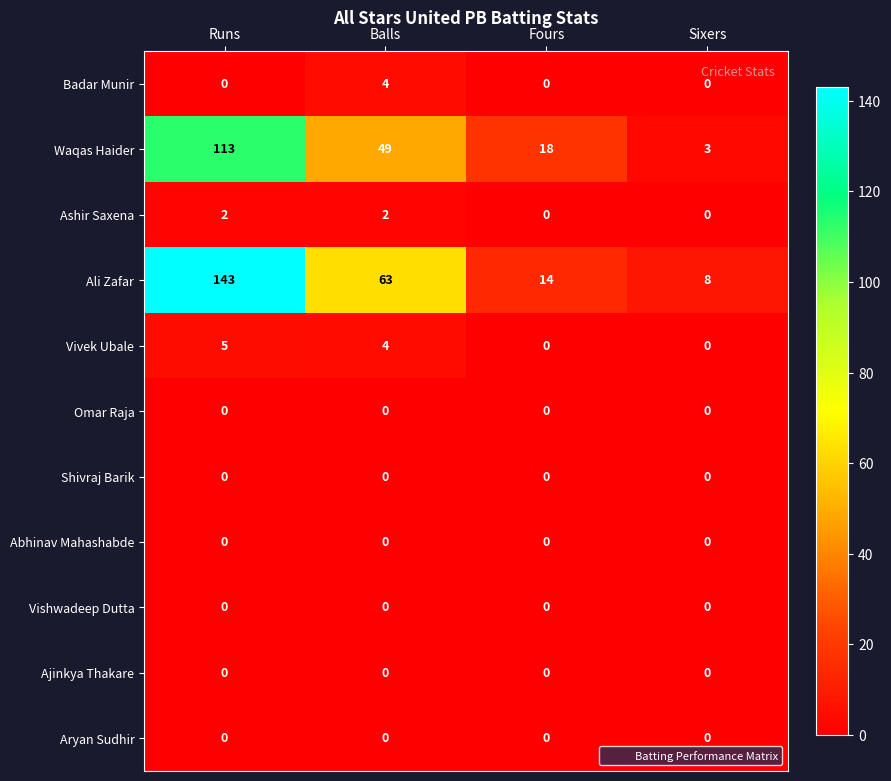

How many Ashir Saxena values are between 0 and 2?

4